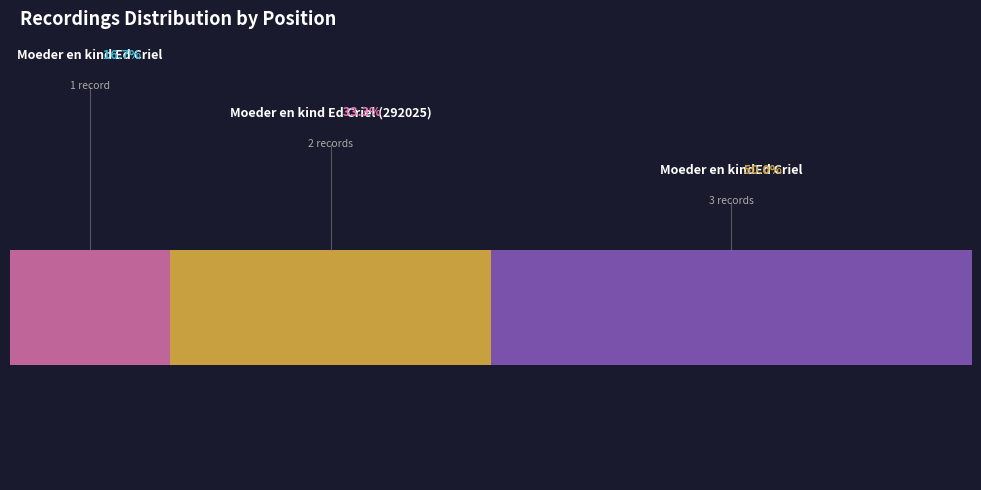

What is the total percentage of Moeder en kind Ed Criel (292025) and Moeder en kind Ed Criel?

50.0%